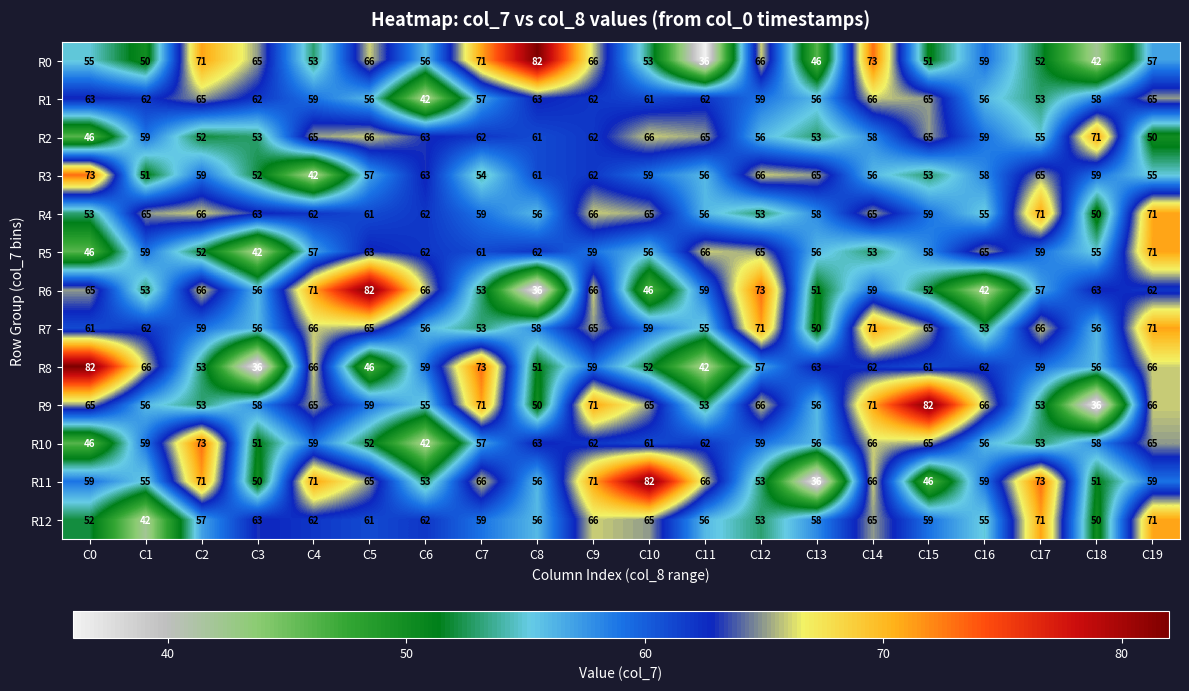

At which category is the sum across all series the highest?

C9